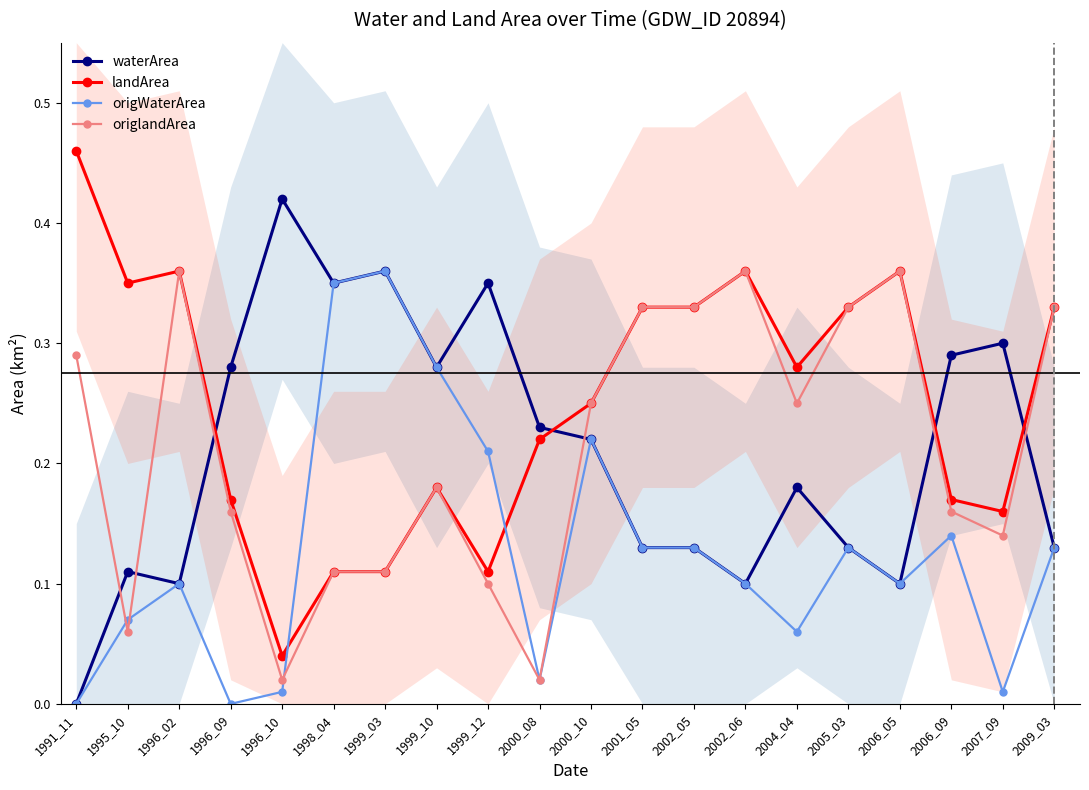

Which category has the lowest value across all series?

1991_11